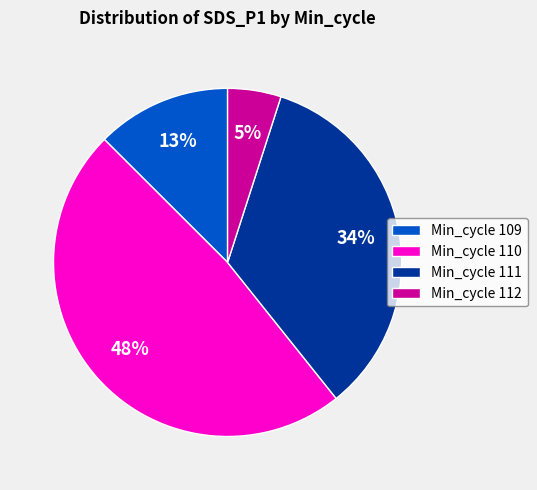

What is the largest slice in the pie chart?

Min_cycle 110